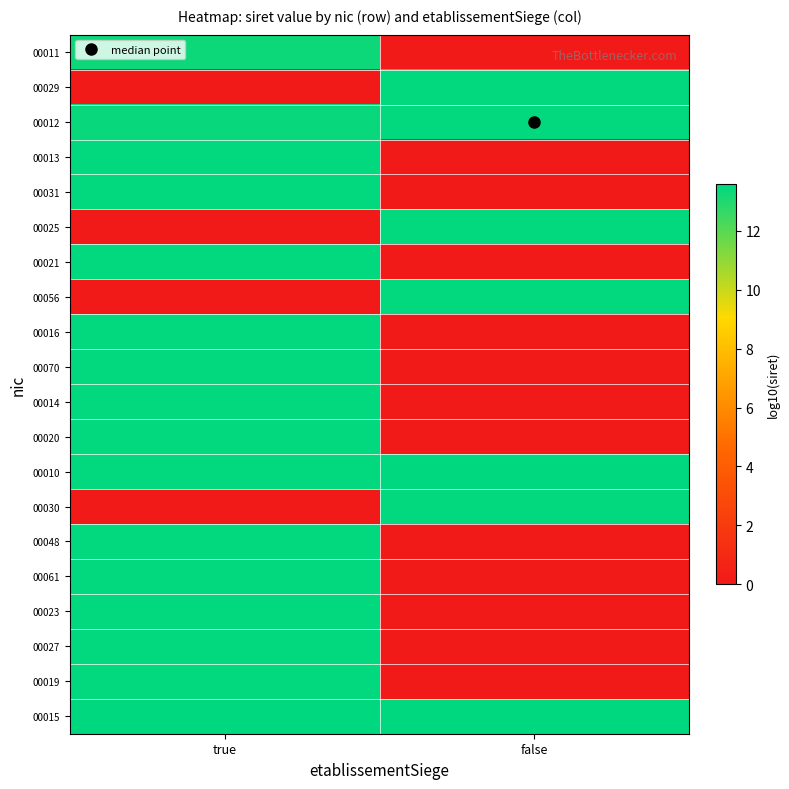

Reading right to left, extract all data points from this chart.

00011: false=0.0	true=13.3
00029: false=13.5	true=0.0
00012: false=13.5	true=13.4
00013: false=0.0	true=13.5
00031: false=0.0	true=13.5
00025: false=13.5	true=0.0
00021: false=0.0	true=13.5
00056: false=13.5	true=0.0
00016: false=0.0	true=13.5
00070: false=0.0	true=13.5
00014: false=0.0	true=13.5
00020: false=0.0	true=13.5
00010: false=13.6	true=13.5
00030: false=13.5	true=0.0
00048: false=0.0	true=13.5
00061: false=0.0	true=13.5
00023: false=0.0	true=13.5
00027: false=0.0	true=13.5
00019: false=0.0	true=13.5
00015: false=13.5	true=13.5